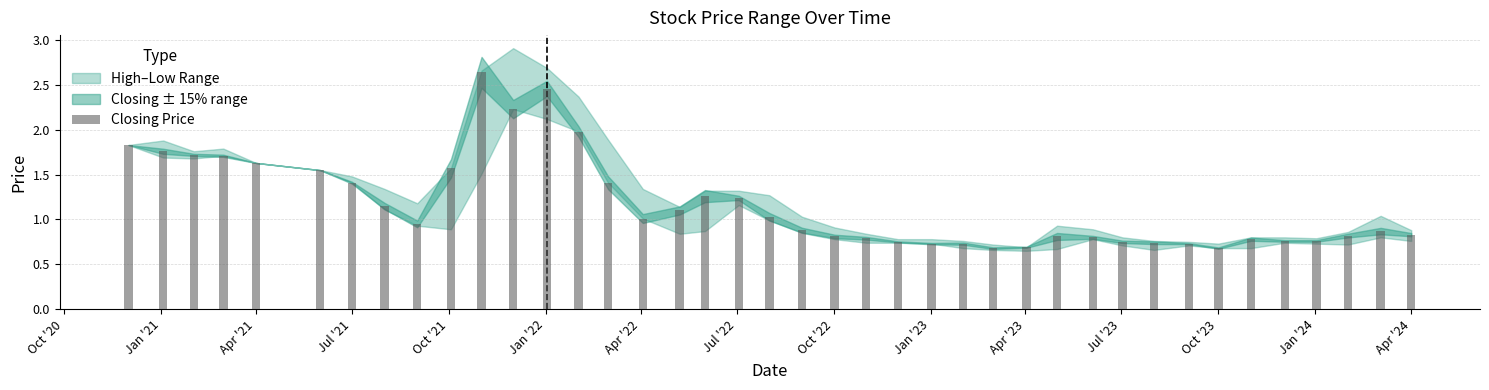

What is the difference between the maximum and second lowest values?

2.0